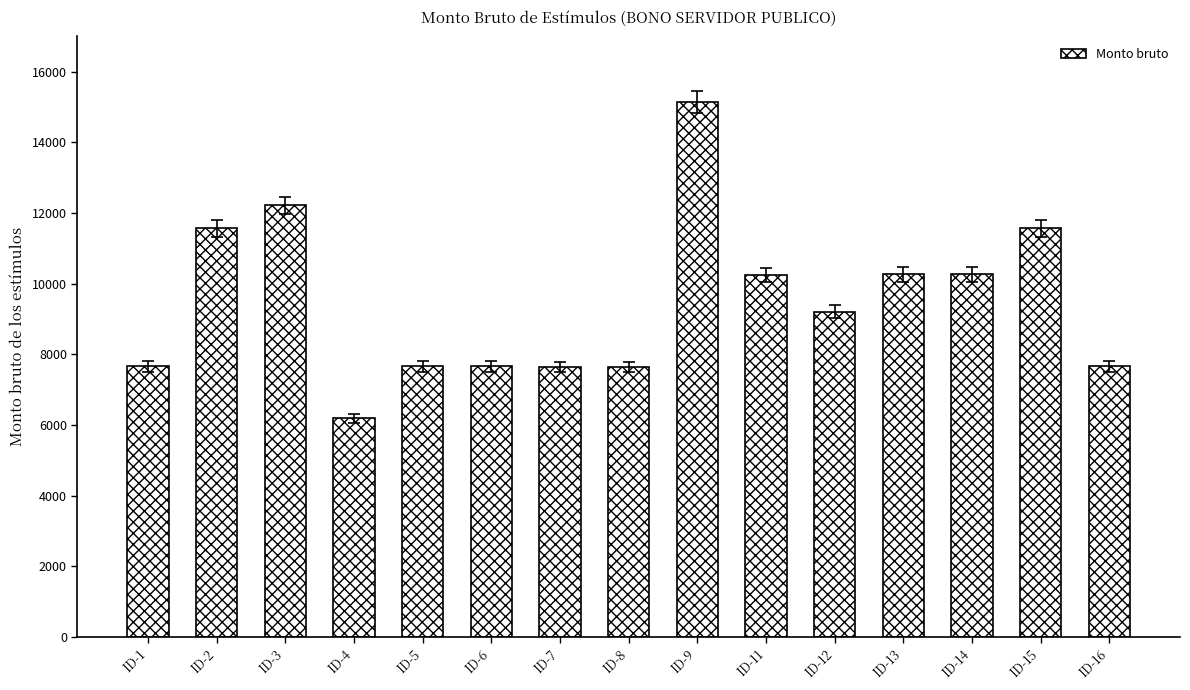

The value at ID-5 is 10403.8. True or false?

False